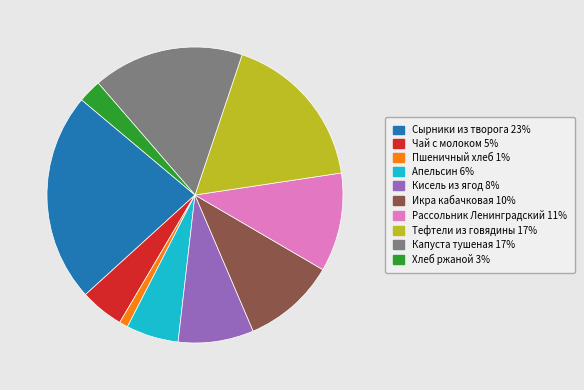

What is the largest slice in the pie chart?

Сырники из творога